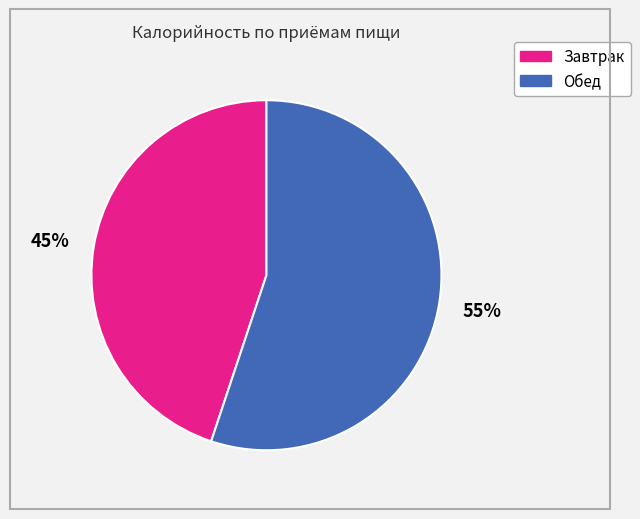

True or false: Обед accounts for 44% of the total.

False